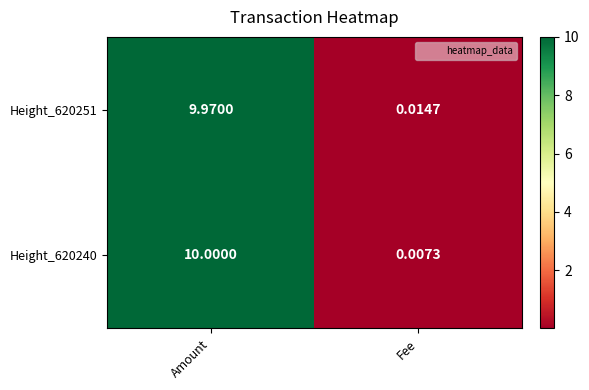

List the series in order of their overall mean, highest first.

Height_620240, Height_620251